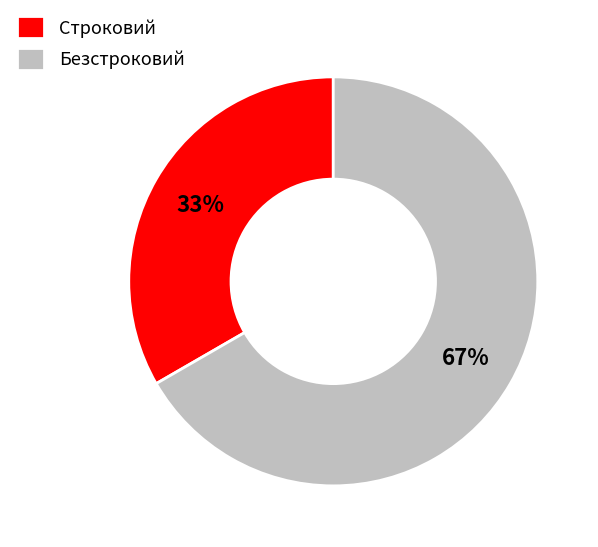

Rank the categories by value from highest to lowest.

Безстроковий, Строковий